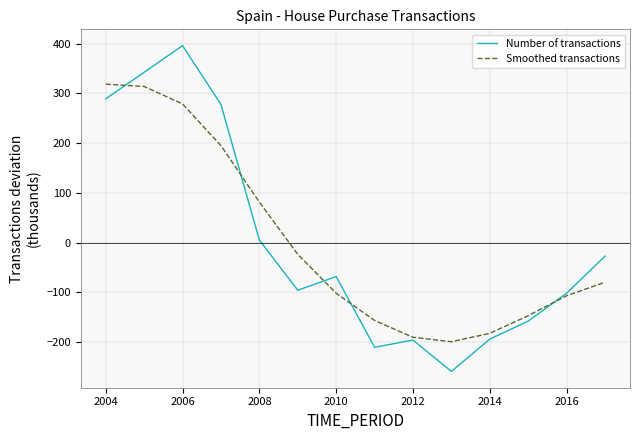

Does the chart display data point markers on the line(s)?

No